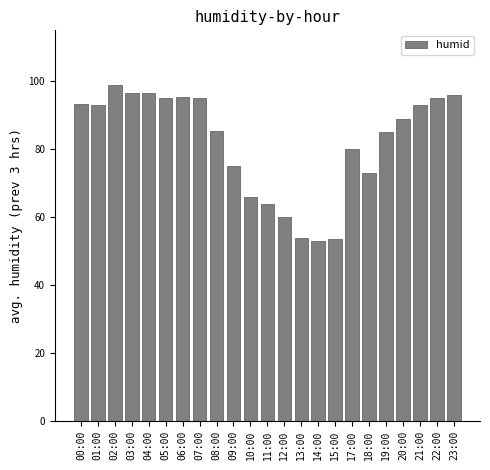

What is the ratio of the value at 01:00 to the value at 05:00?

1.0